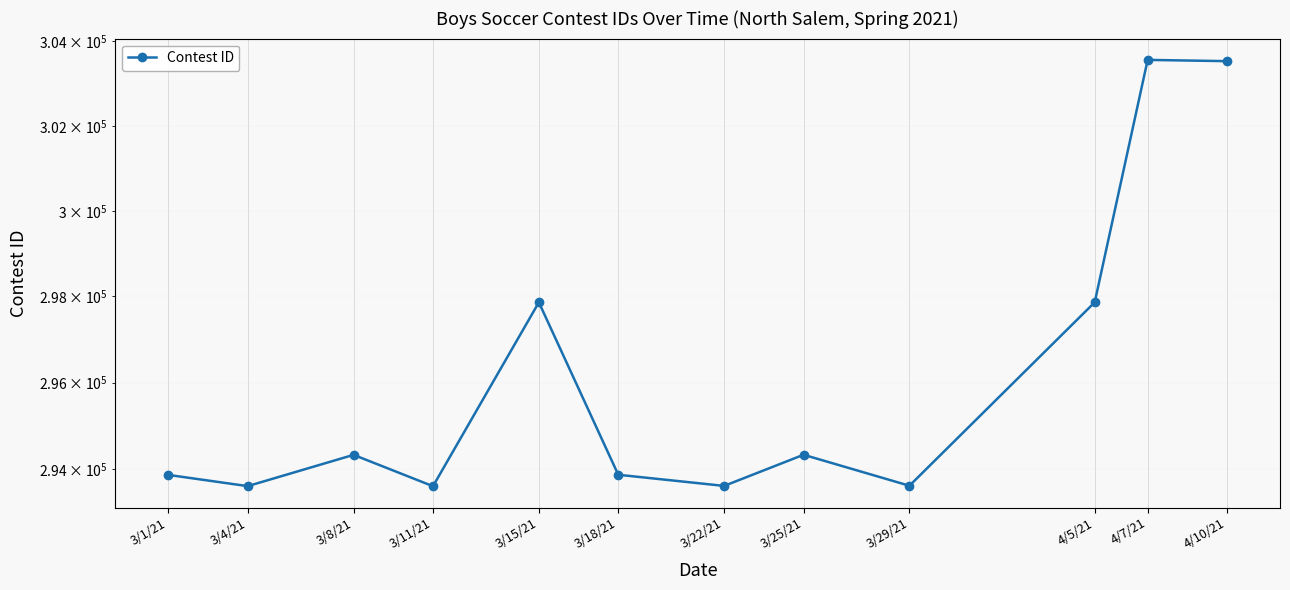

What is the difference between the maximum and second lowest values?

9950